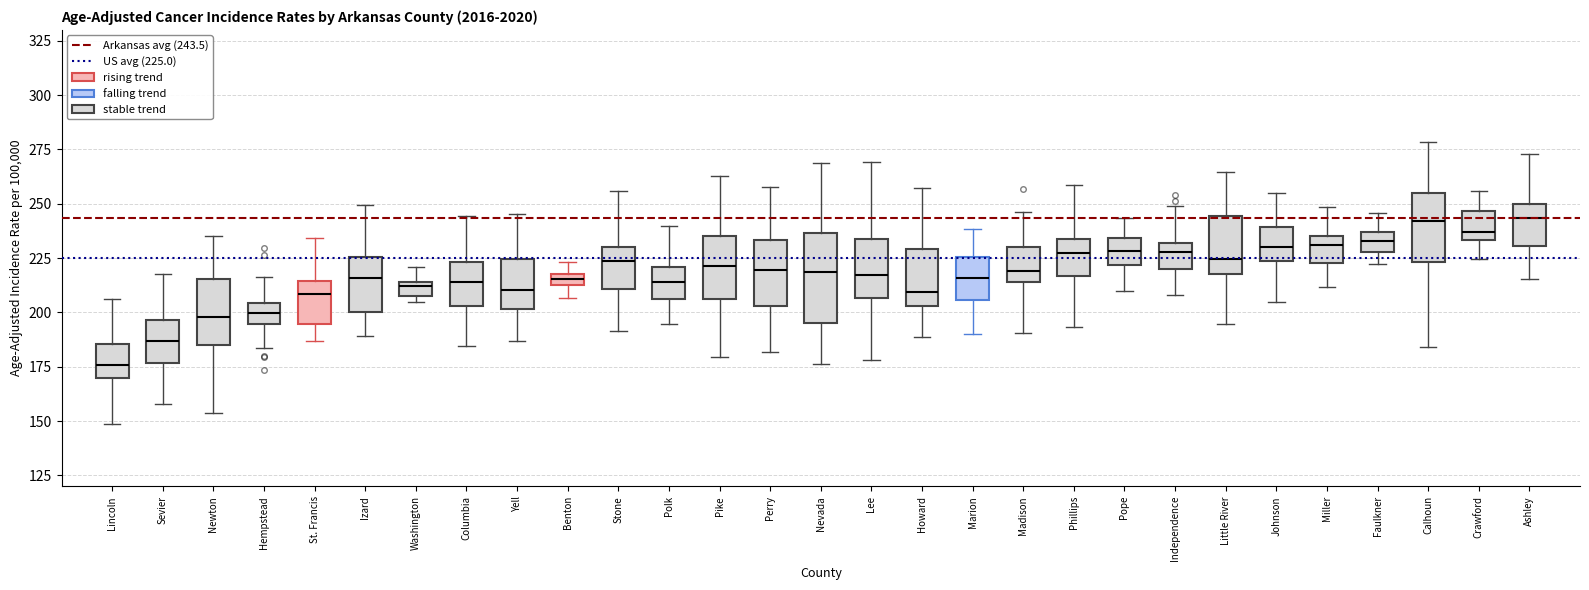

Which box is the tallest, from its lower edge to its upper edge?

Nevada